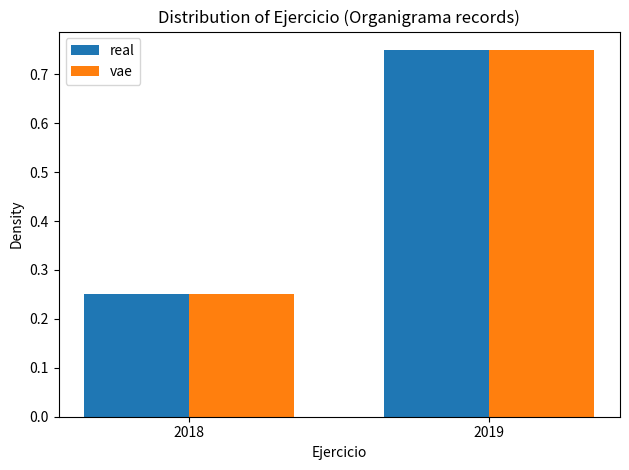

At which category does the chart reach its peak across all series?

2019